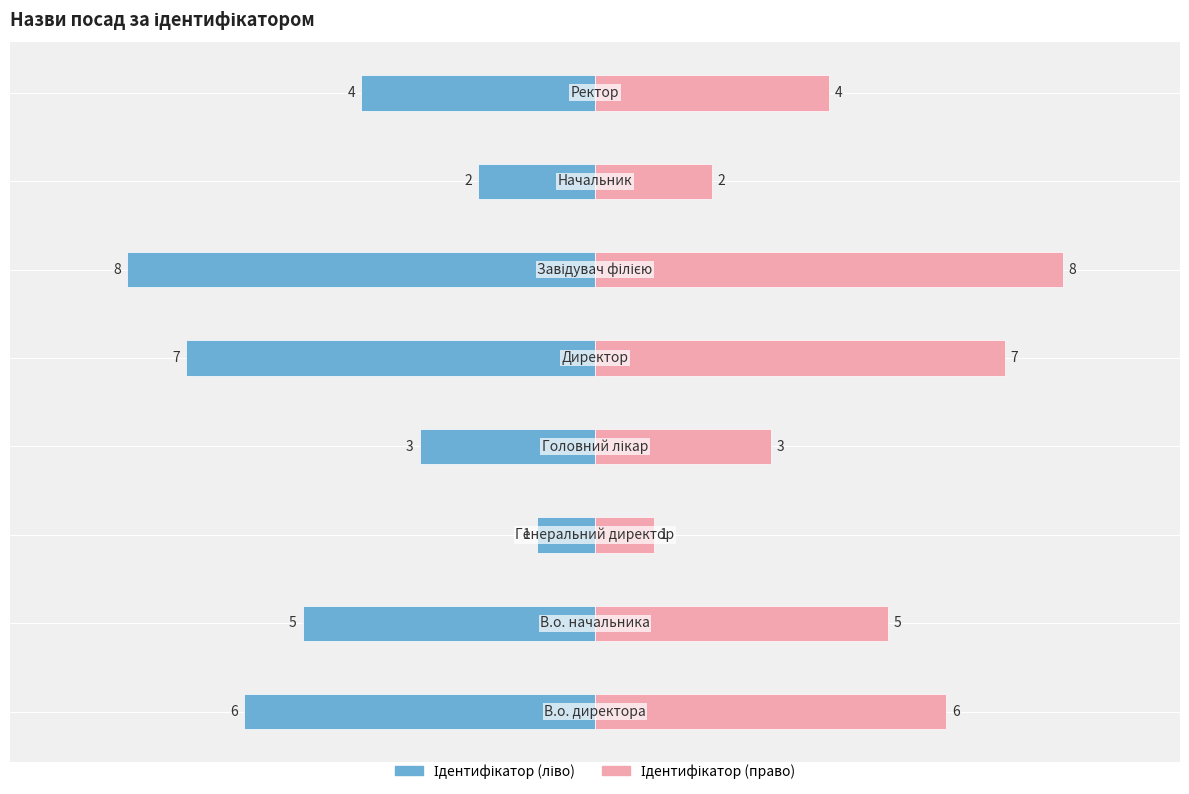

What is the difference between the Ідентифікатор values at 2 and 4?

6